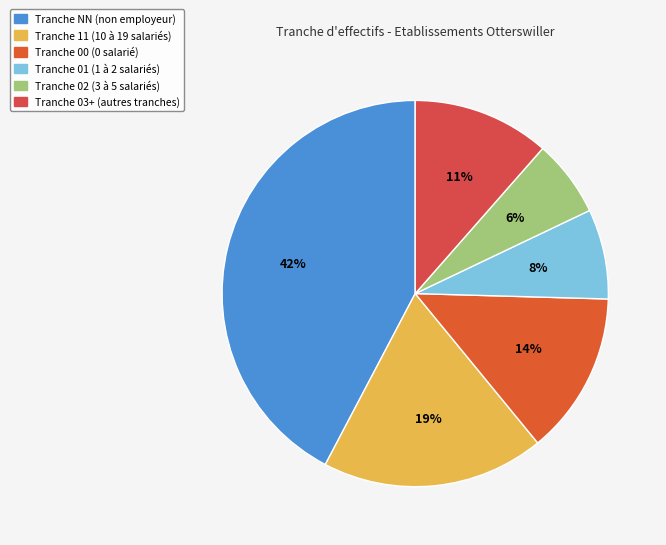

What is the largest slice in the pie chart?

Tranche NN (non employeur)